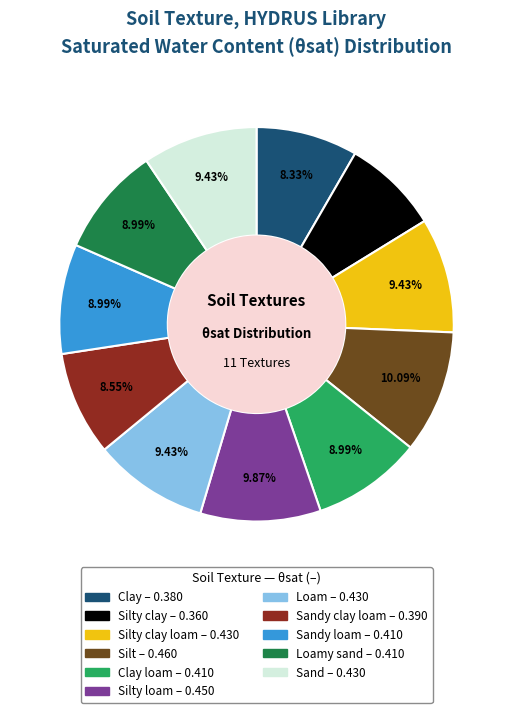

Is there any slice that represents more than half of the pie?

No